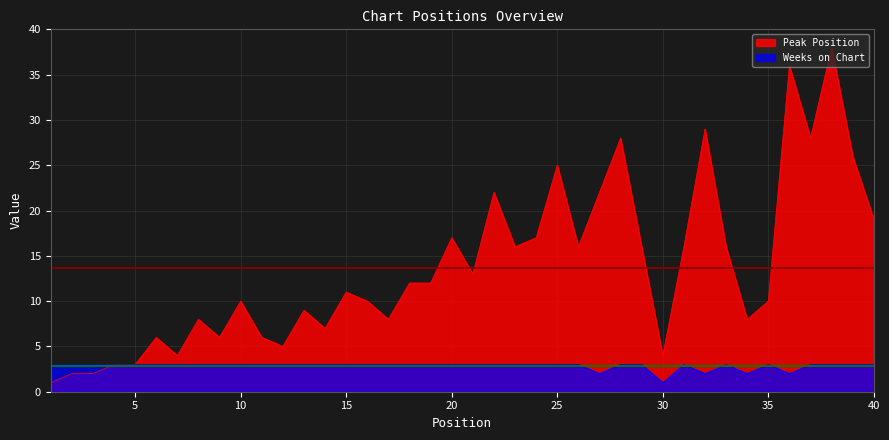

What is the difference between the maximum and minimum values in the Peak Position series?

37